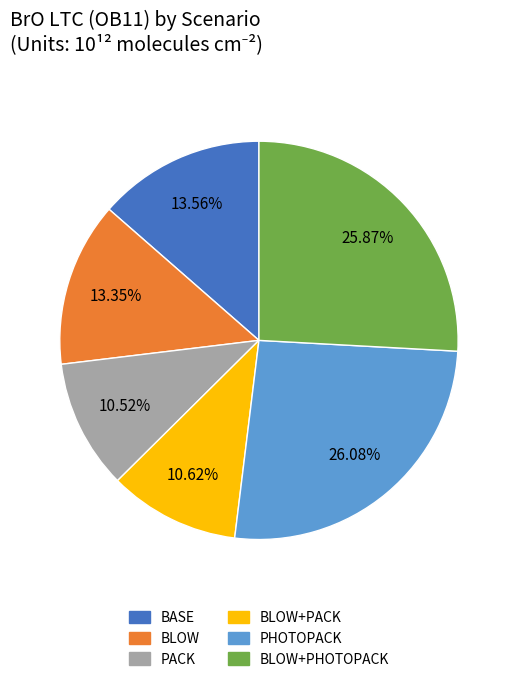

How many slices are in this pie chart?

6